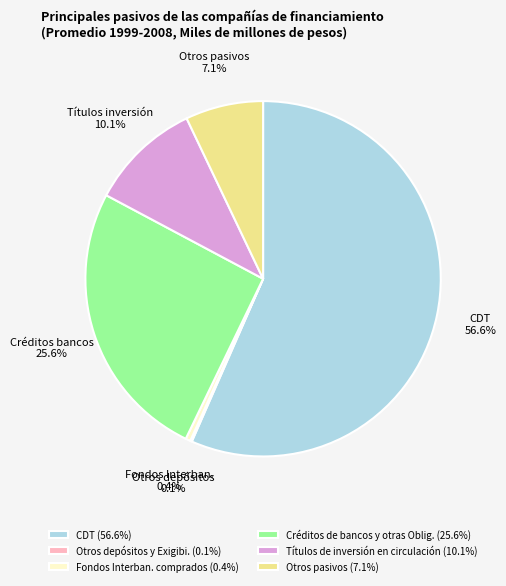

Does any single category account for the majority?

Yes